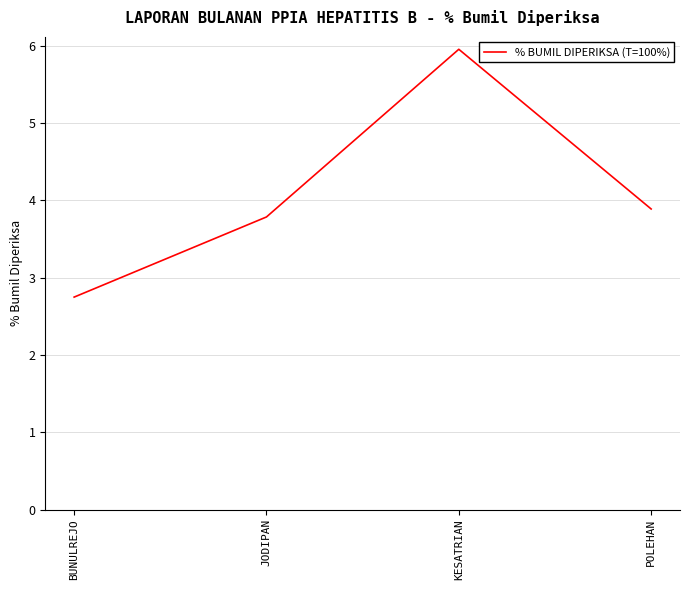

What is the ratio of the value at JODIPAN to the value at KESATRIAN?

0.6